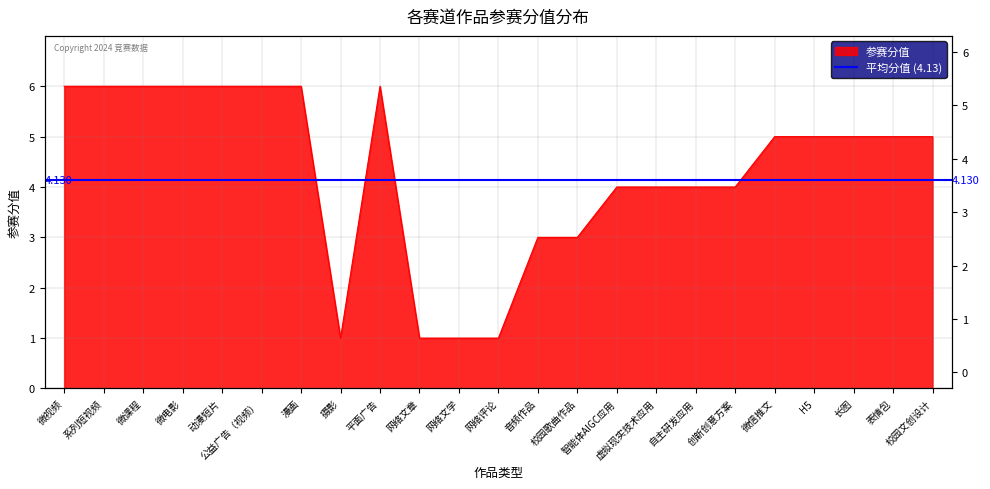

Rank the categories by value from lowest to highest.

摄影, 网络文章, 网络文学, 网络评论, 音频作品, 校园歌曲作品, 智能体AIGC应用, 虚拟现实技术应用, 自主研发应用, 创新创意方案, 微信推文, H5, 长图, 表情包, 校园文创设计, 微视频, 系列短视频, 微课程, 微电影, 动漫短片, 公益广告（视频）, 漫画, 平面广告